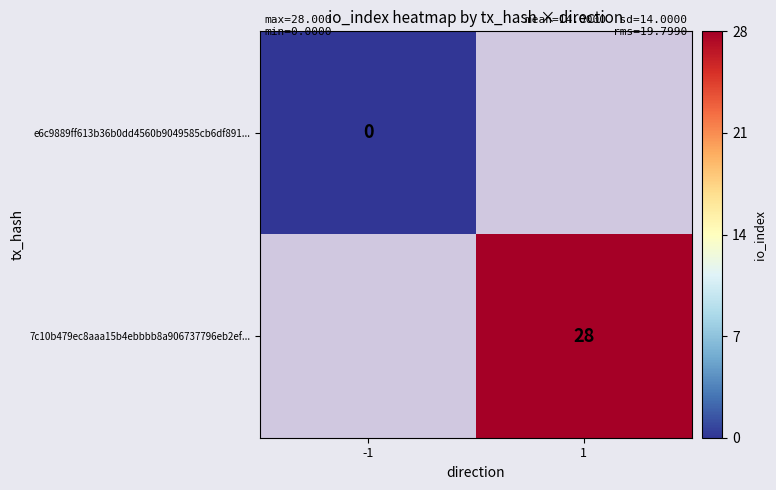

Is the value of e6c9889ff613b36b0dd4560b9049585cb6df891... at -1 greater than the value of 7c10b479ec8aaa15b4ebbbb8a906737796eb2ef... at 1?

No